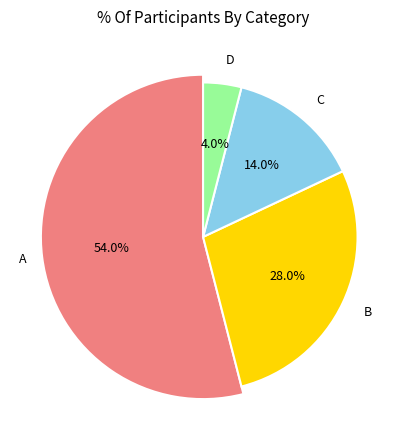

What is the change in value from A to D?

-50